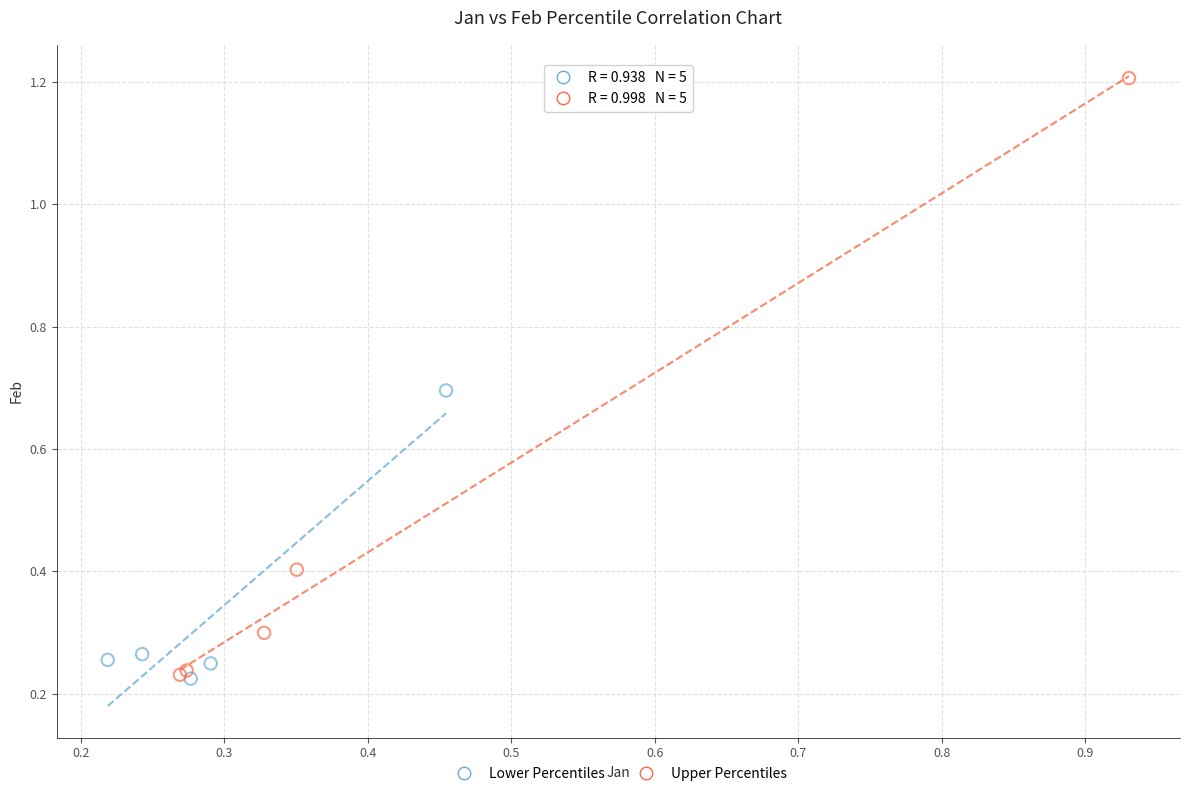

What are all the series names shown in the legend?

Lower Percentiles, Upper Percentiles